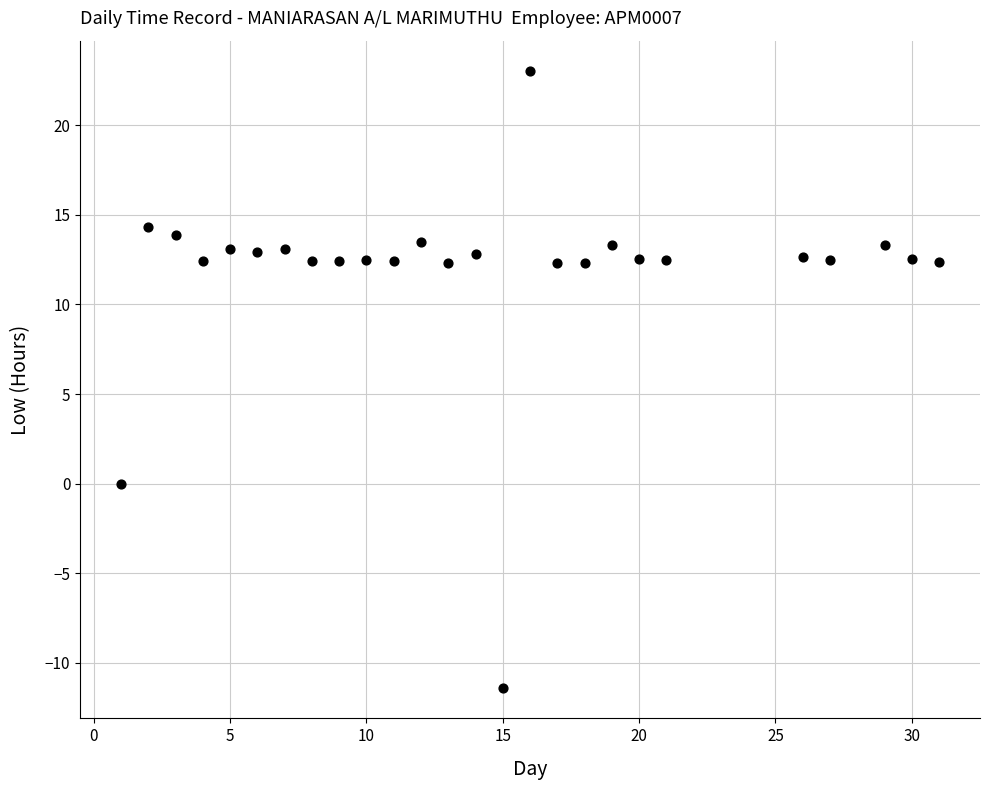

What is the range of X values (max minus min)?

30.0